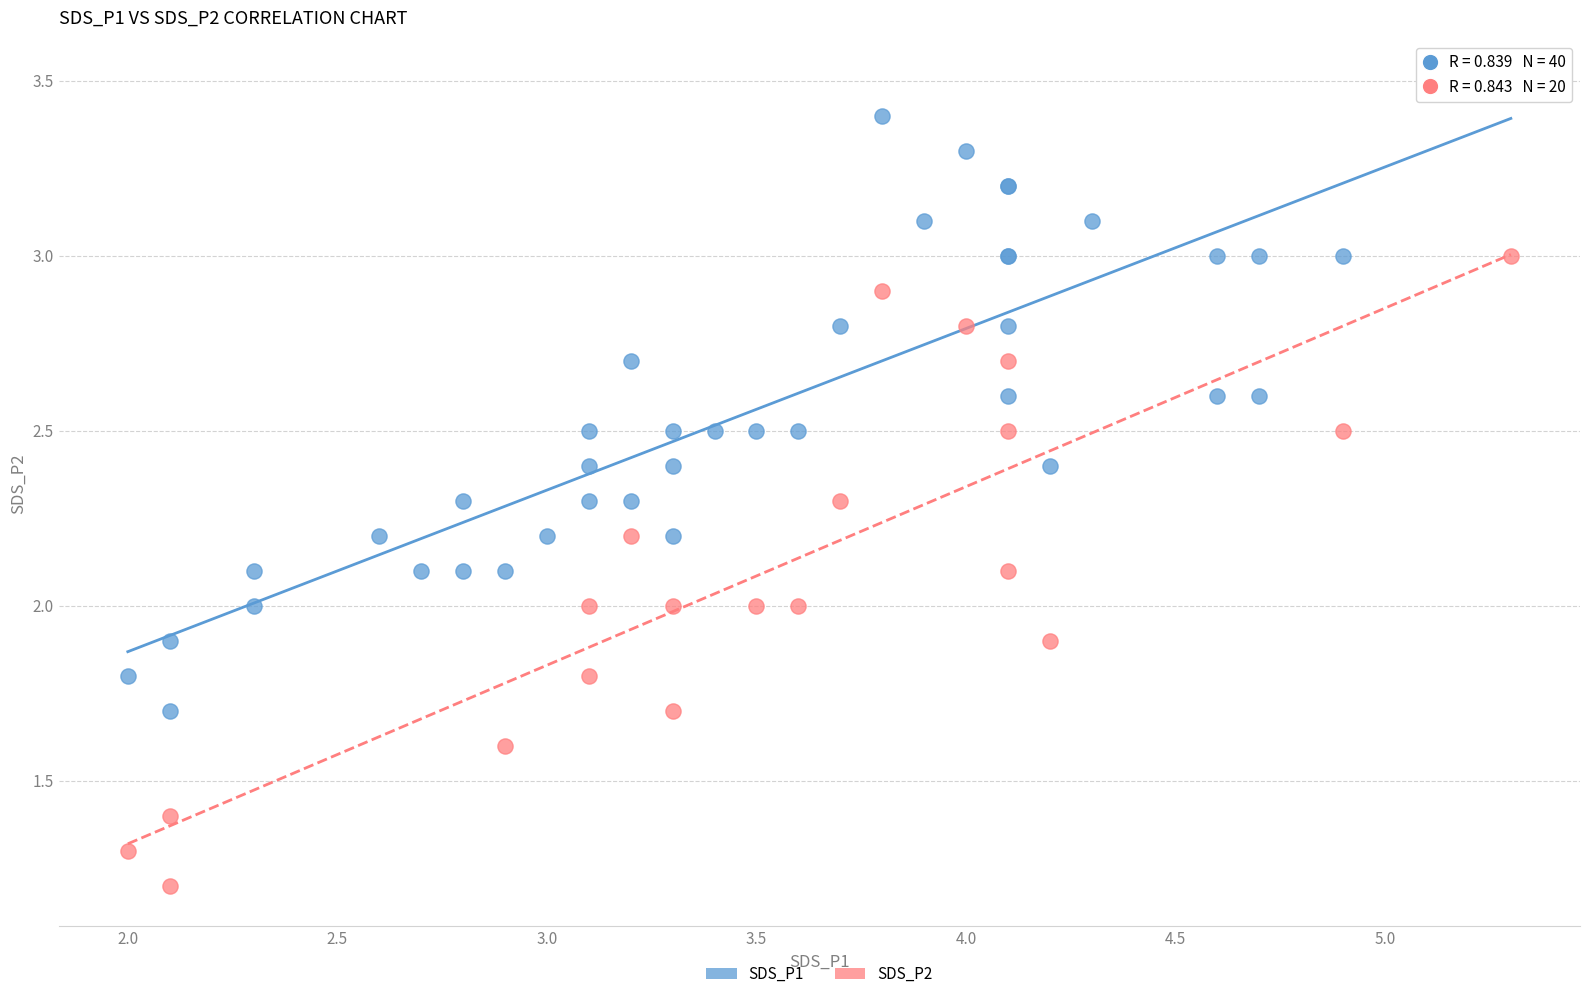

Which series reaches the minimum Y coordinate?

SDS_P2